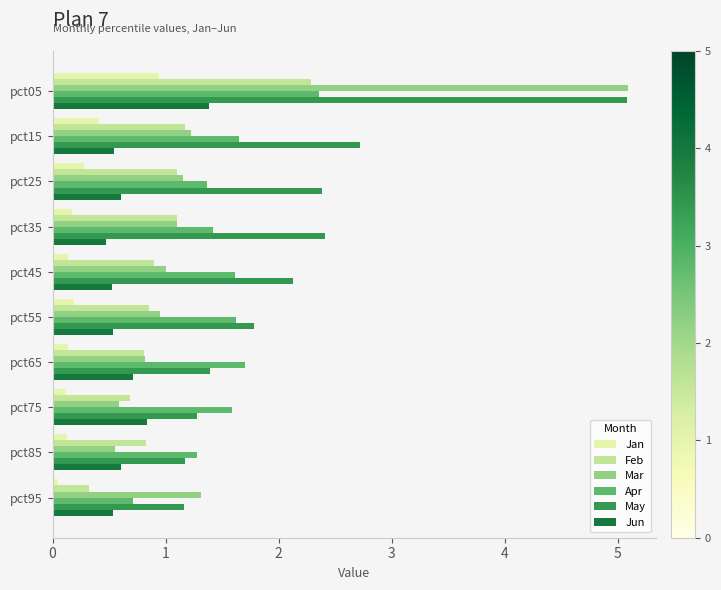

What is the minimum value for Mar?

0.6